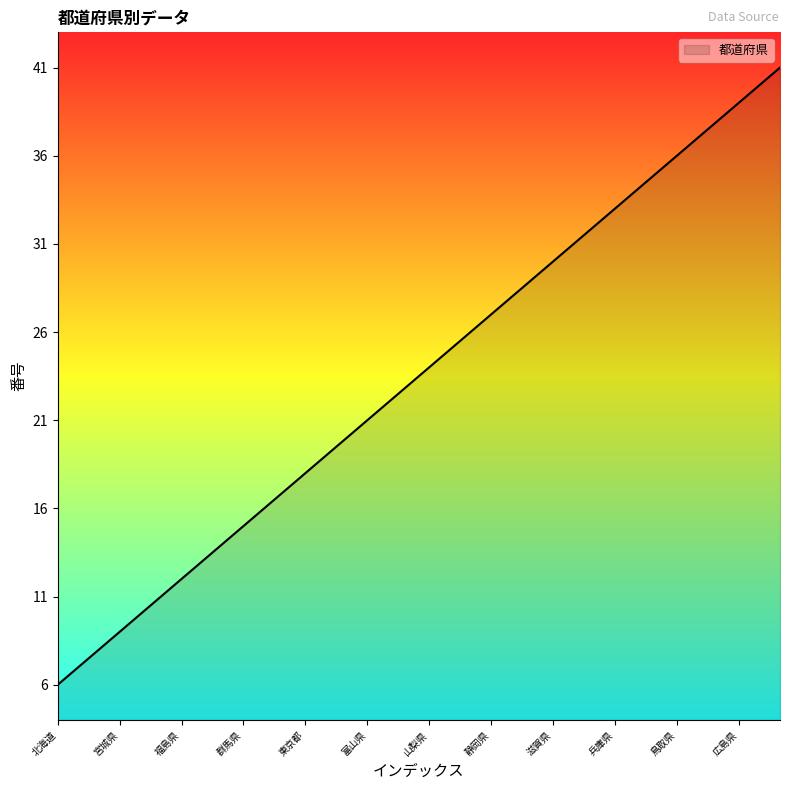

What is the greatest value displayed?

41